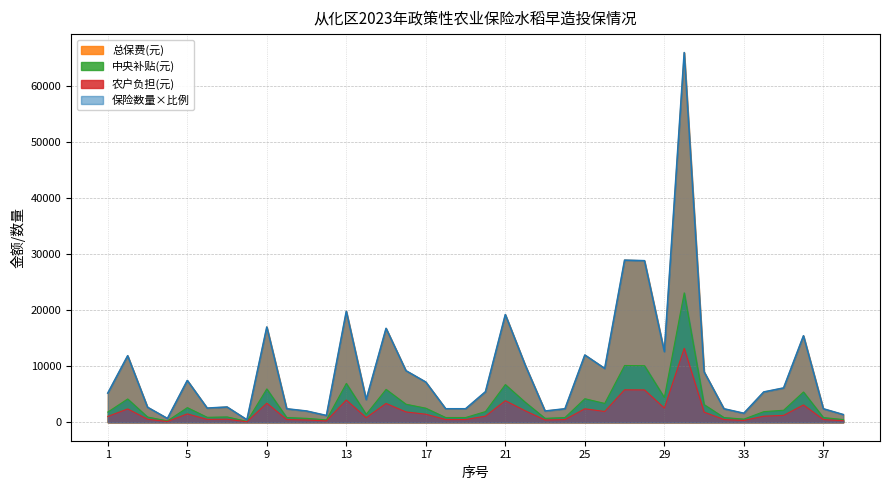

What is the value of the 保险数量(亩) point at the 36th from the left?

5401.2